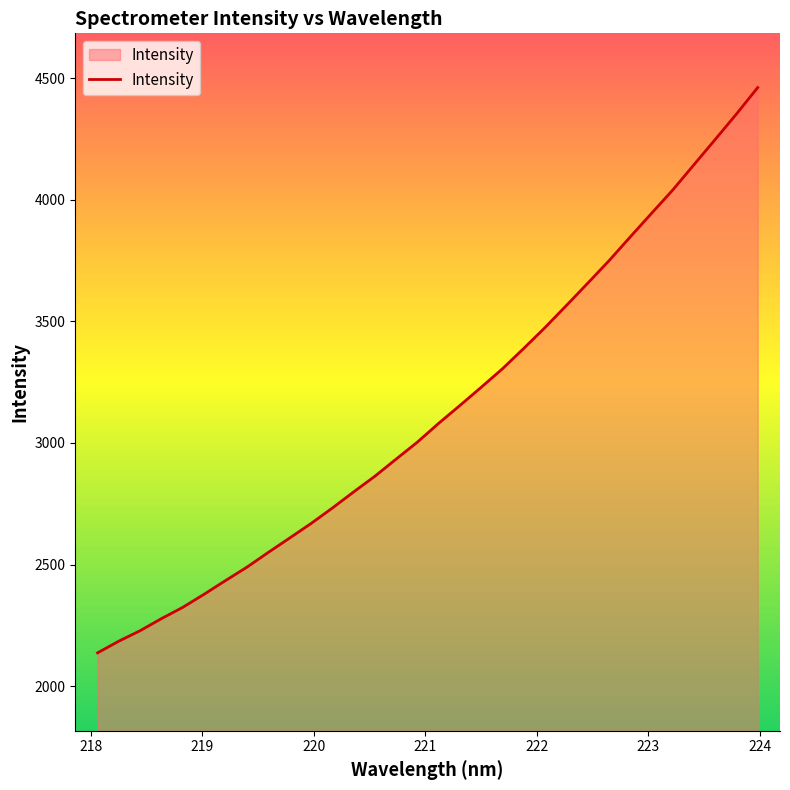

How many lines are shown in the chart?

1